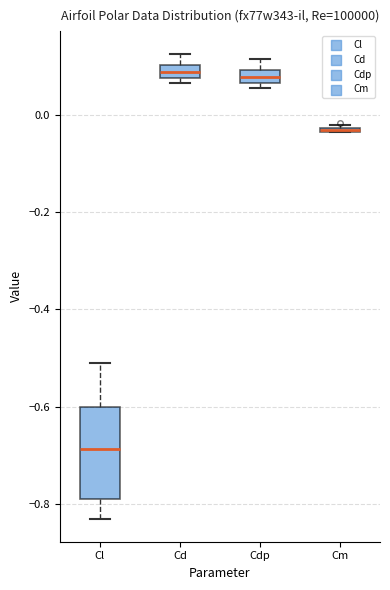

Comparing the boxes themselves (not the whiskers), which one is the tallest?

Cl